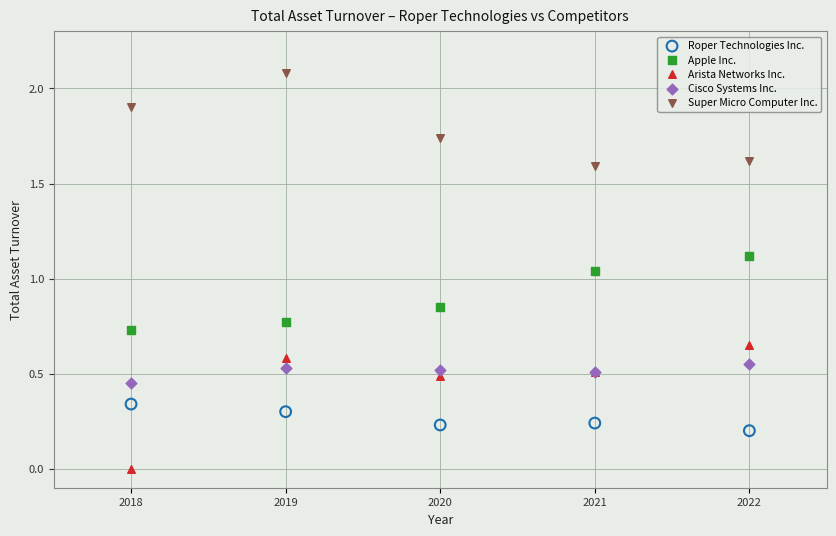

Which series has the largest Y range (max minus min)?

Arista Networks Inc.